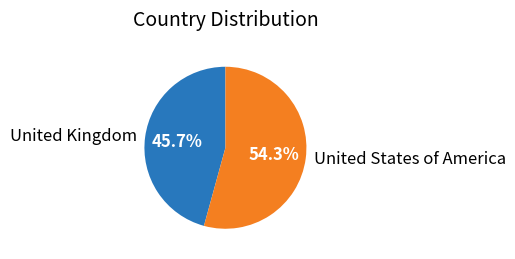

What is the largest slice in the pie chart?

United States of America